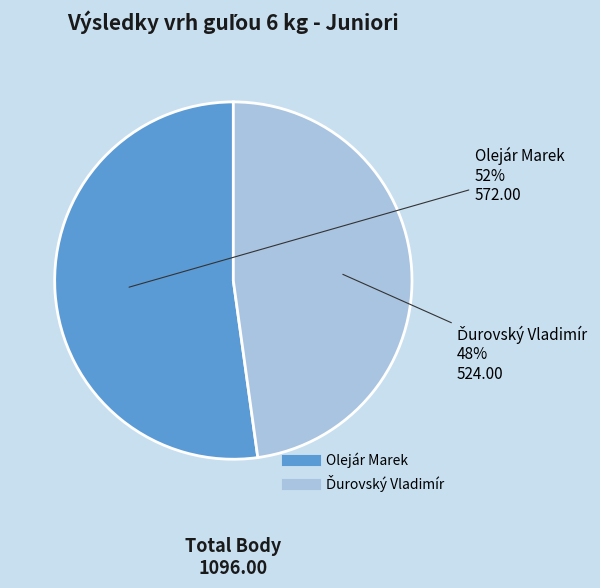

Does Olejár Marek represent more than half of the total?

Yes